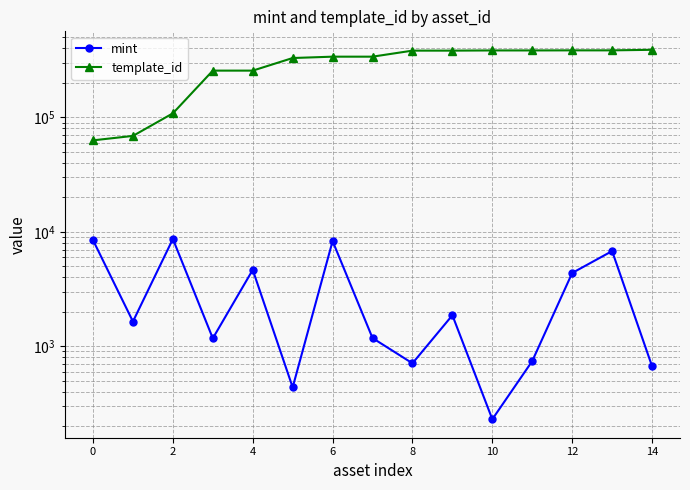

Rank the series at 9 from lowest to highest value.

mint, template_id